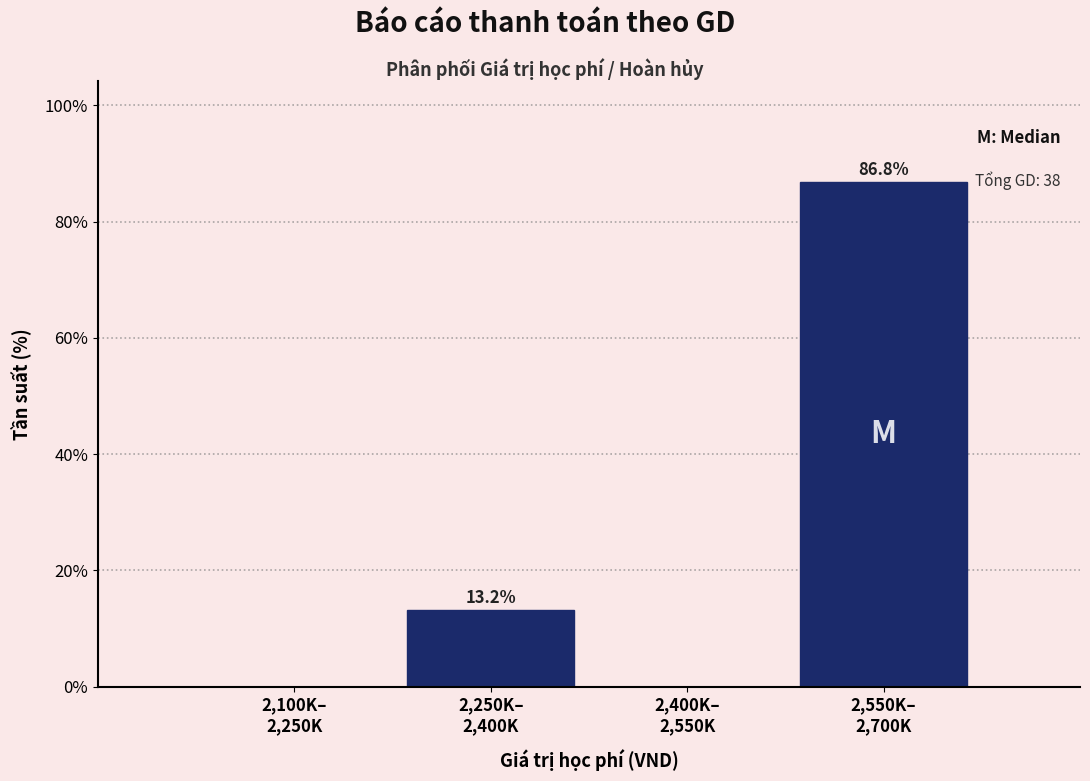

What is the sum of all values?

100.0